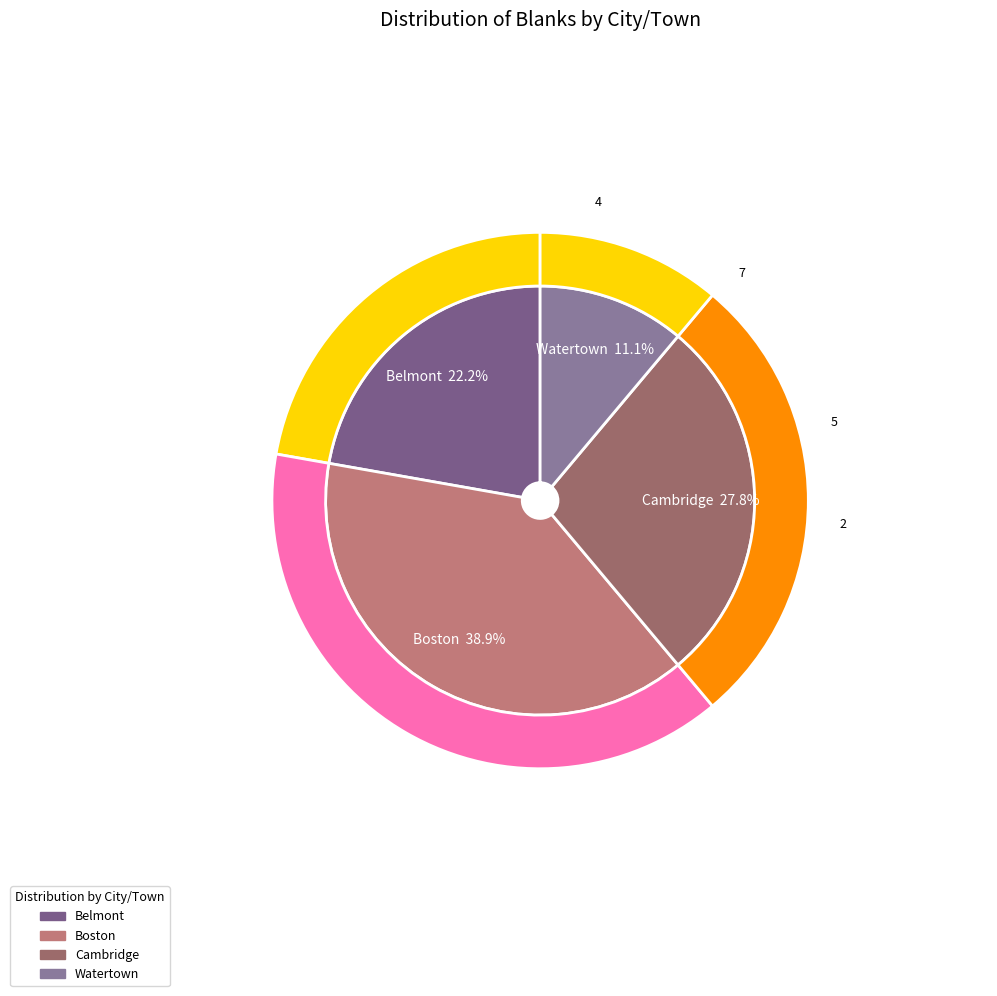

Does Boston represent more than half of the total?

No